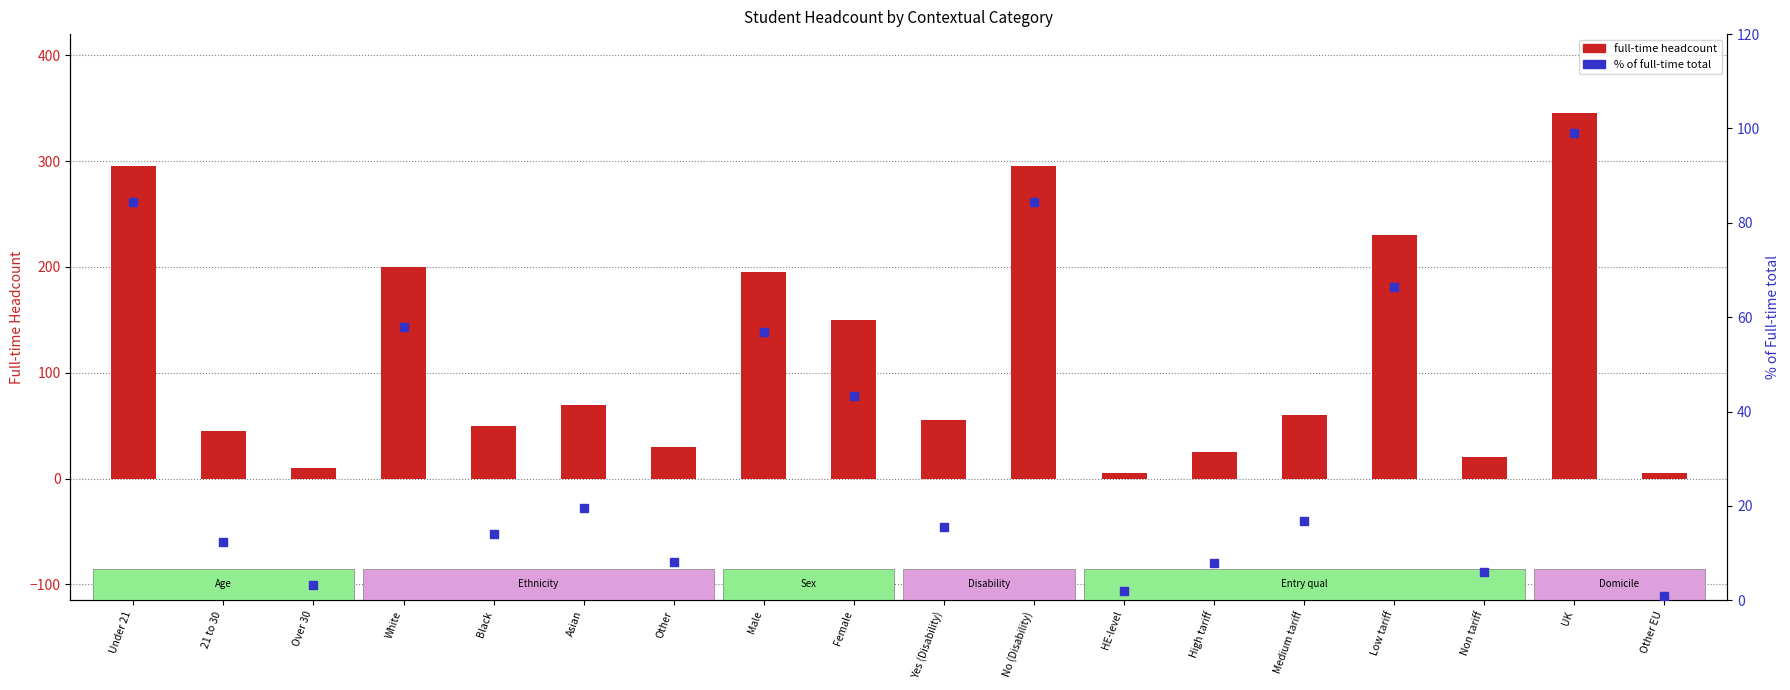

Which series reaches the minimum Y coordinate?

% of Full-time total